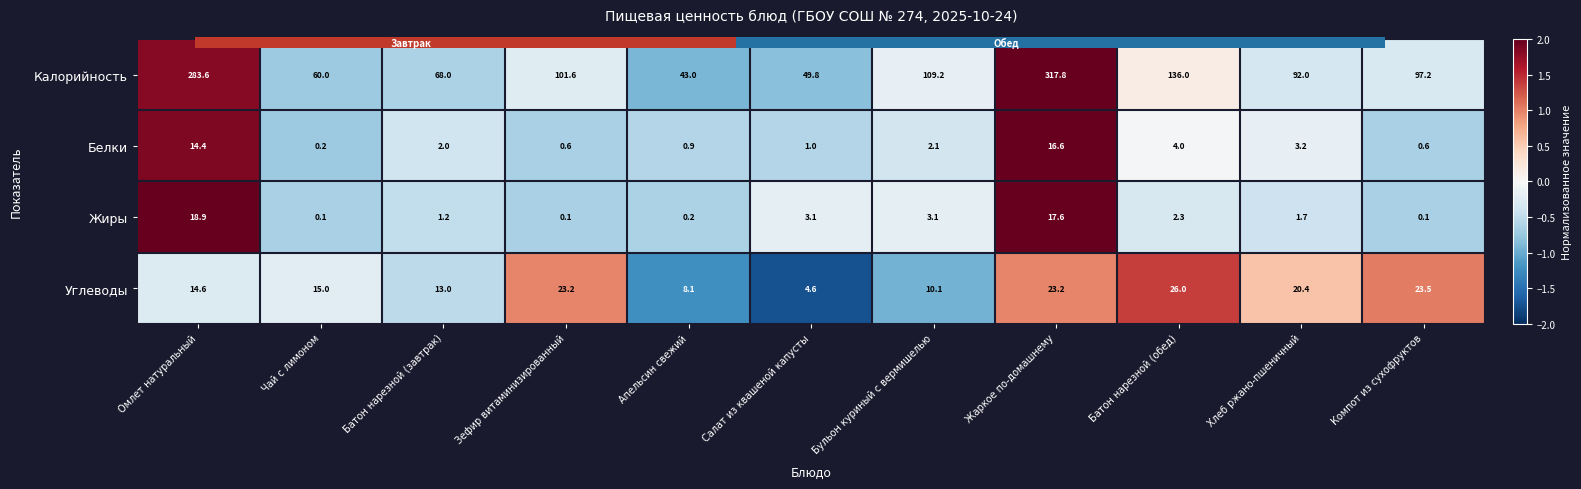

Which category has the lowest value across all series?

Салат из квашеной капусты